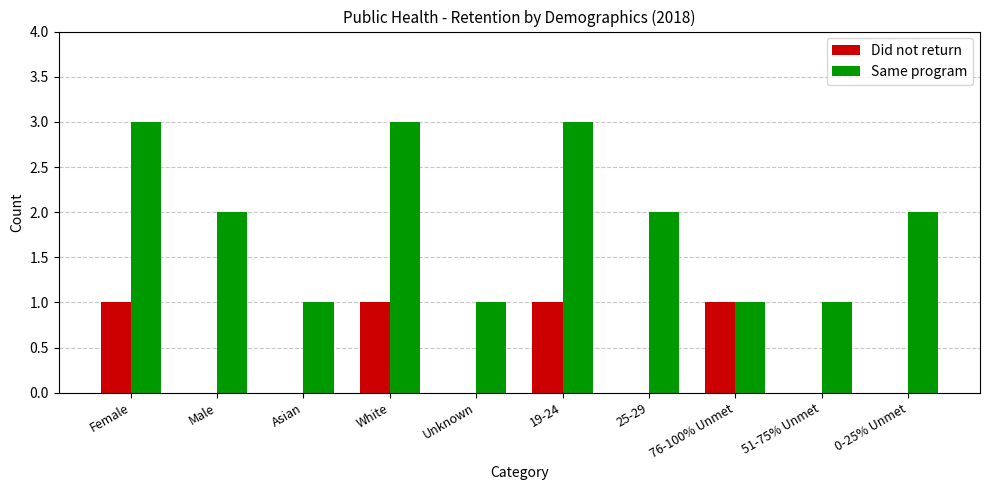

The Did not return series shows 1 at White. True or false?

True